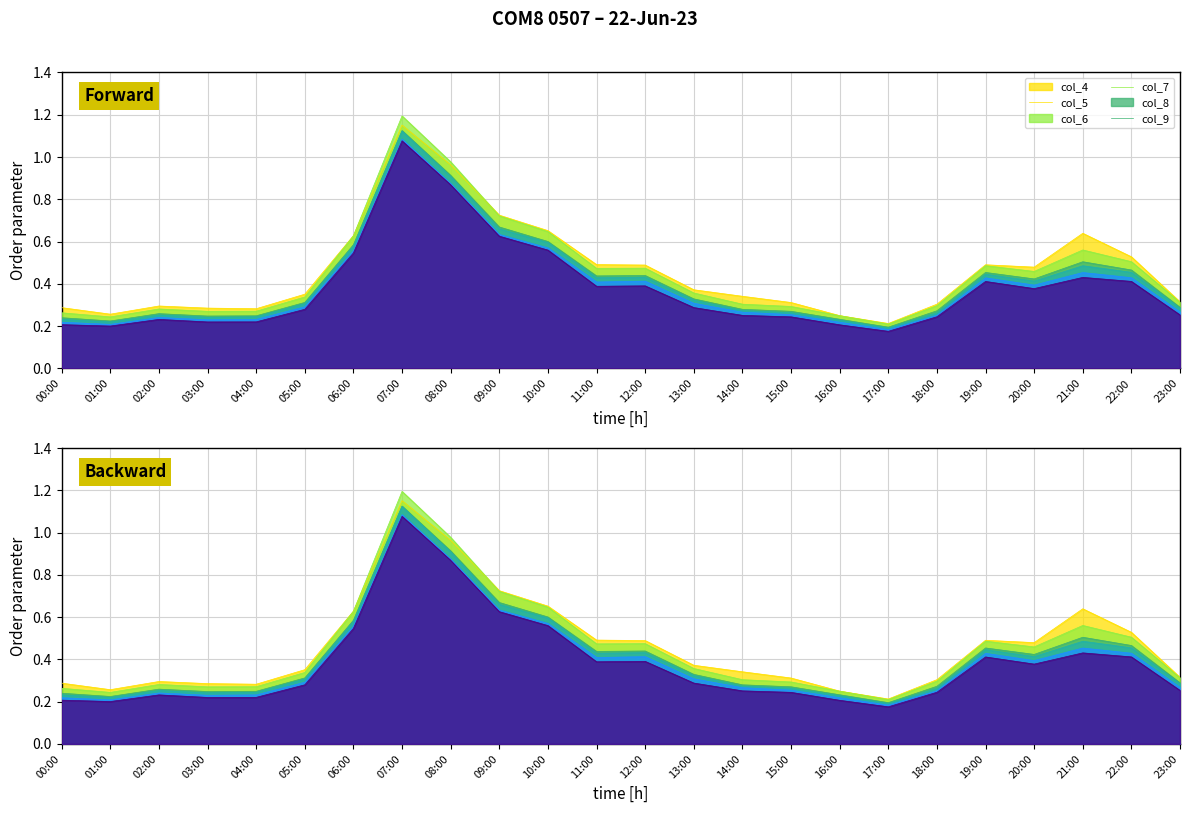

What is the label of the 4th point from the right?

20:00